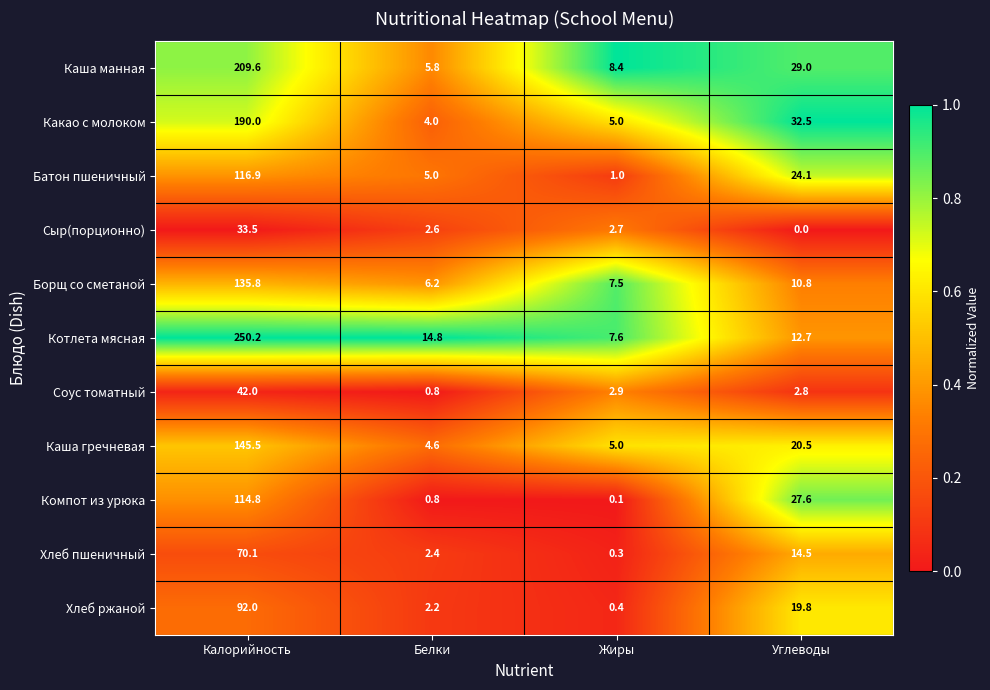

What is the total value across all series at Калорийность?

1400.4